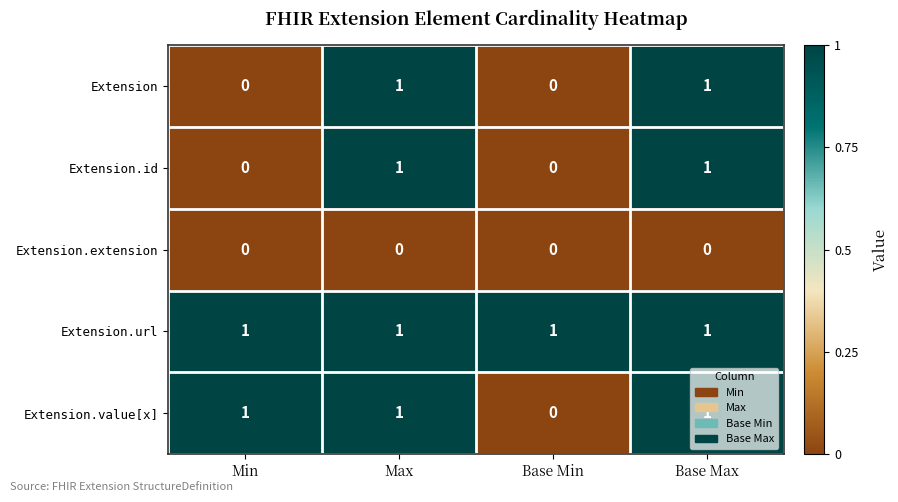

Is it true that Extension equals 1 at Base Max?

True